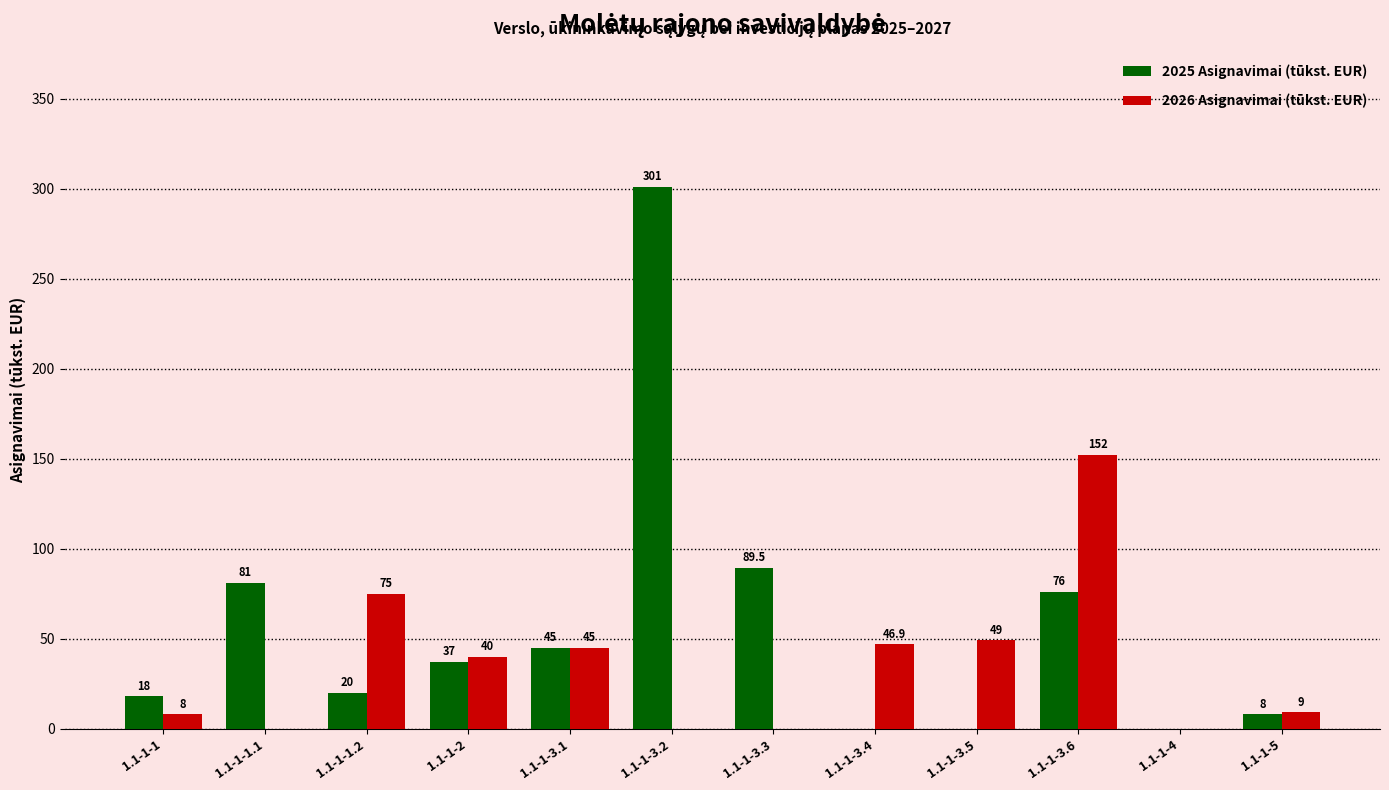

Which category has the highest value in the 2025 Asignavimai (tūkst. EUR) series?

1.1-1-3.2